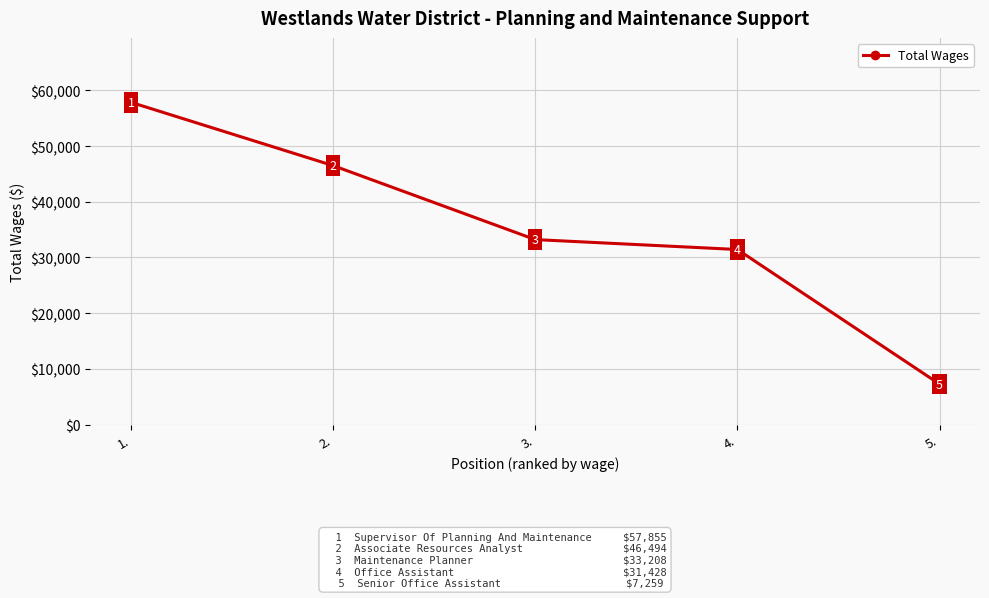

What is the ratio of the value at 3. to the value at 1.?

0.6